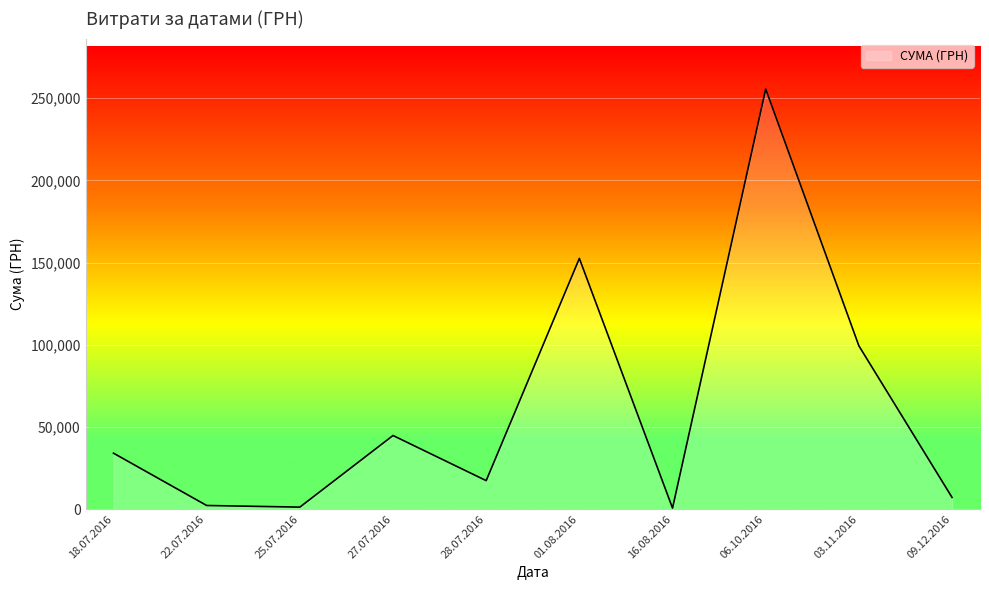

At which label is the value closest to 128075?

01.08.2016